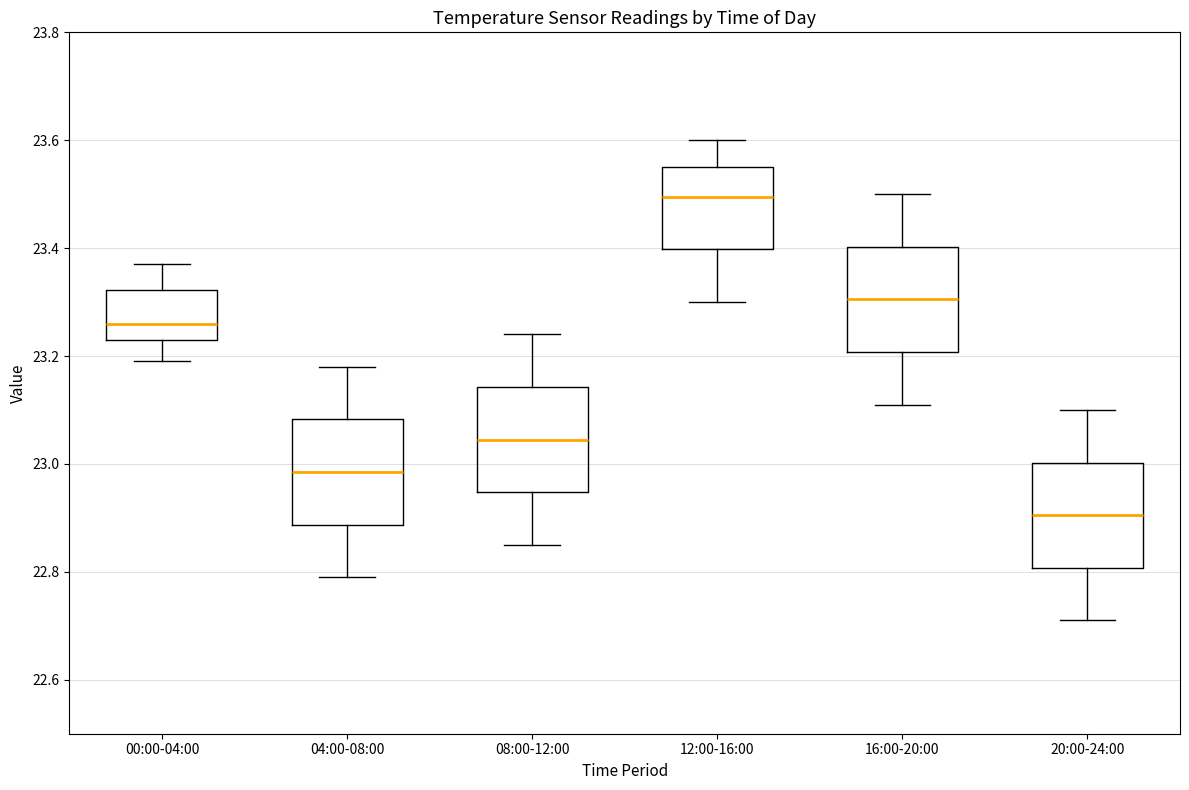

Where is the lower edge of the box for 08:00-12:00 on the y-axis? The values are not printed on the chart, so give them approximately, as read against the axis.

22.94